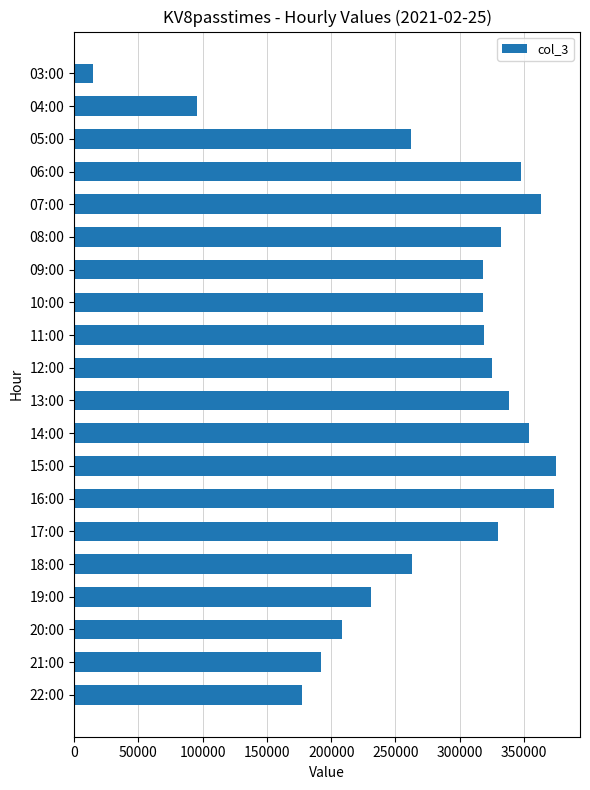

What is the value of the 15th bar from the top?

329995